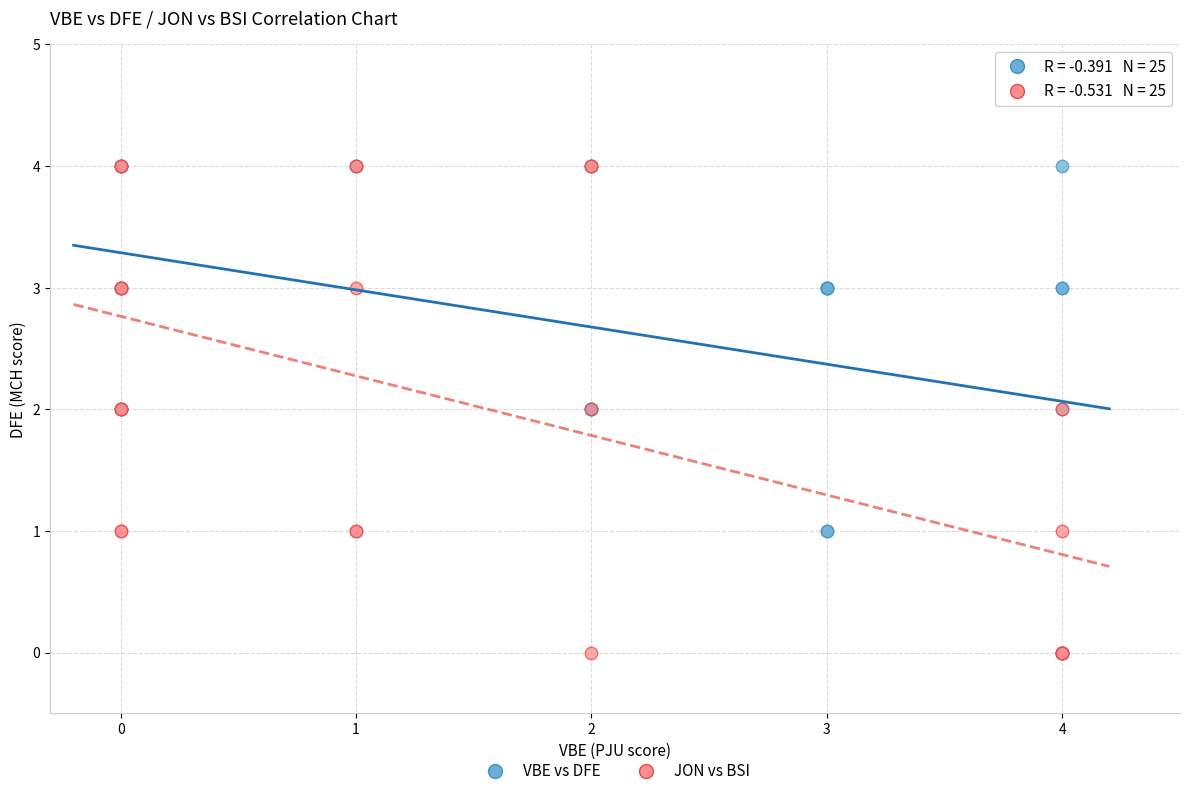

What are all the series names shown in the legend?

VBE vs DFE, JON vs BSI